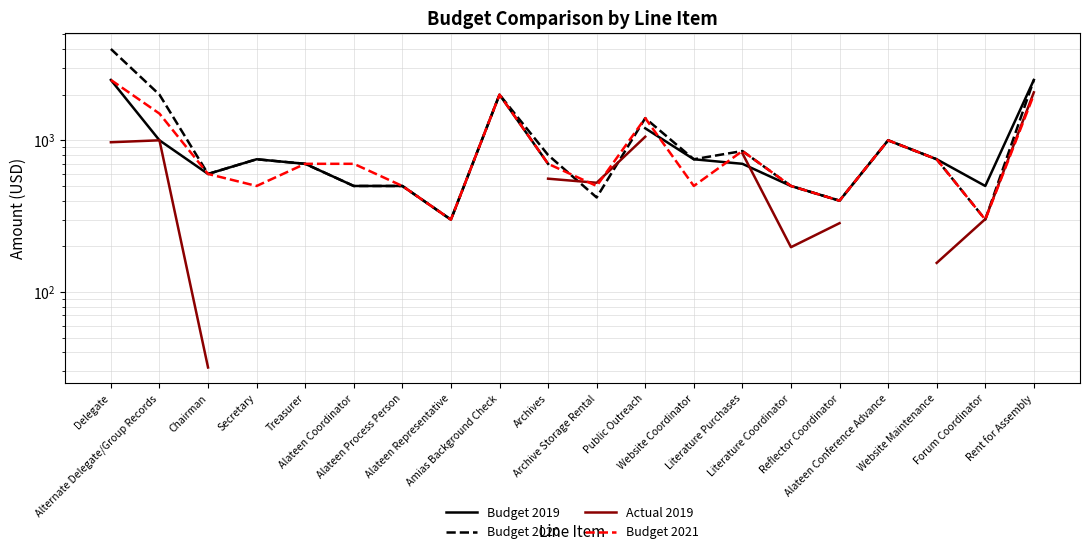

What is the sum of all Budget 2021 values?

18200.0